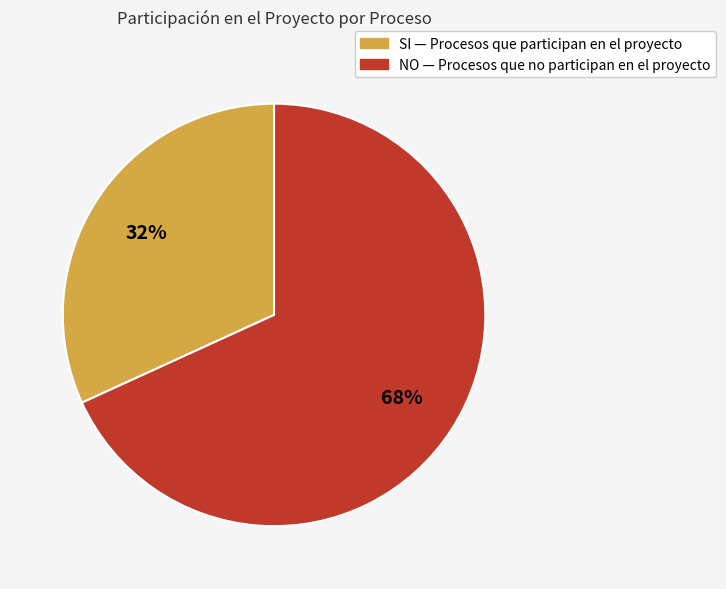

True or false: NO accounts for 68% of the total.

True